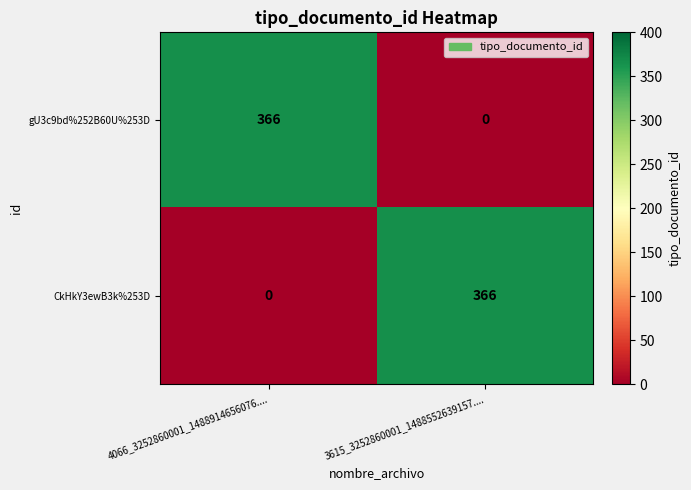

Rank the categories by gU3c9bd%252B60U%253D value from lowest to highest.

3615_3252860001_1488552639157...., 4066_3252860001_1488914656076....